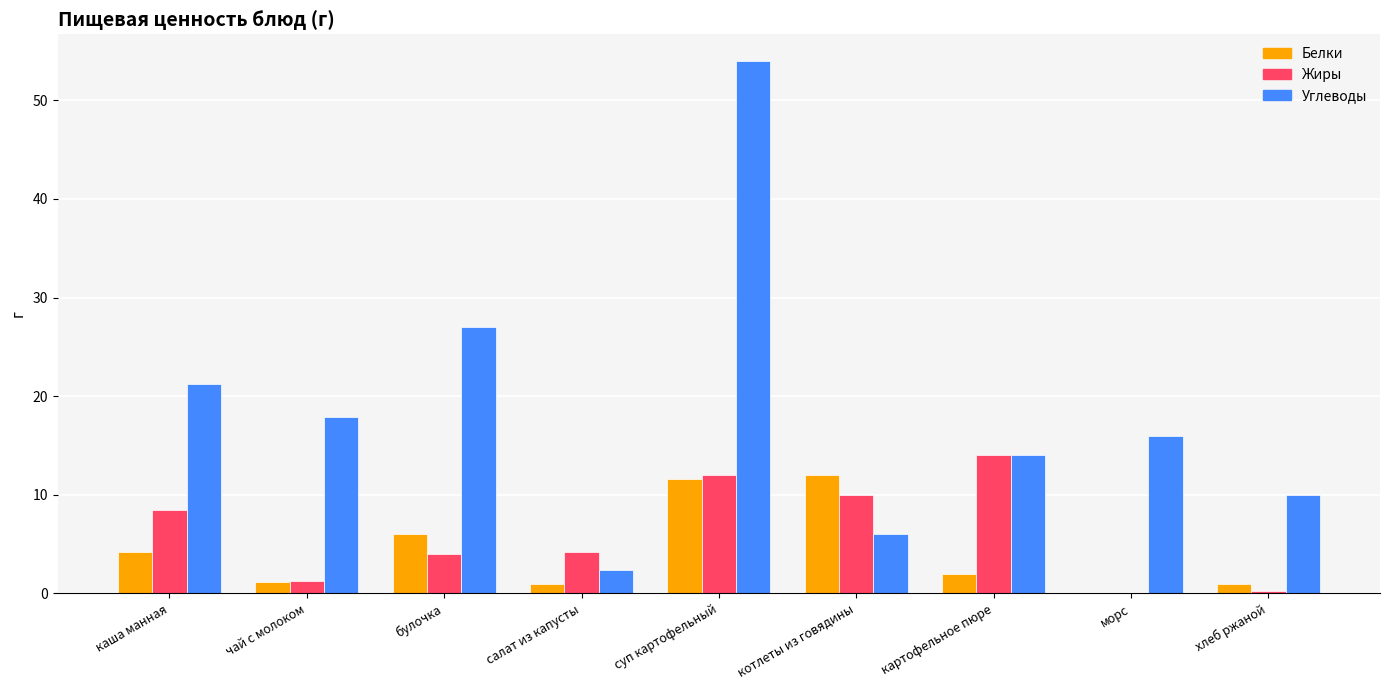

Which series has the widest spread of values?

Углеводы